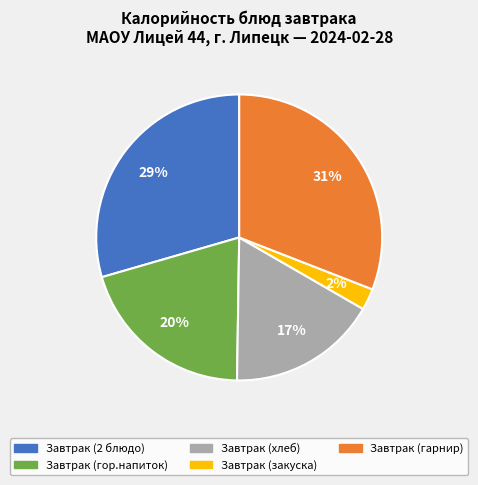

Which has a higher value, Завтрак (гор.напиток) or Завтрак (хлеб)?

Завтрак (гор.напиток)